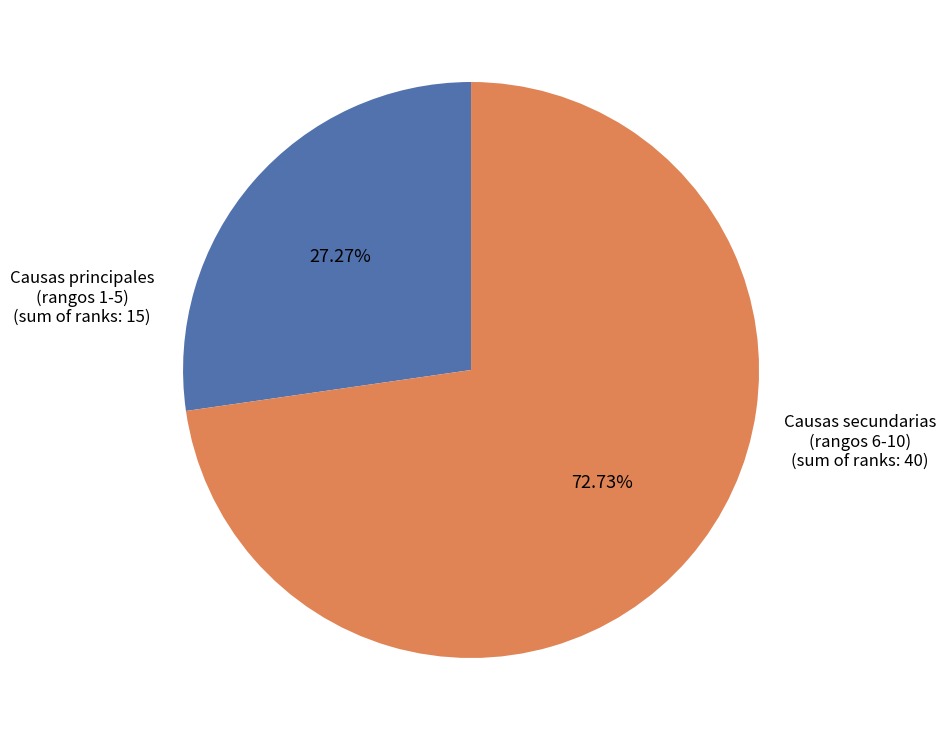

Is there a majority slice in this chart?

Yes